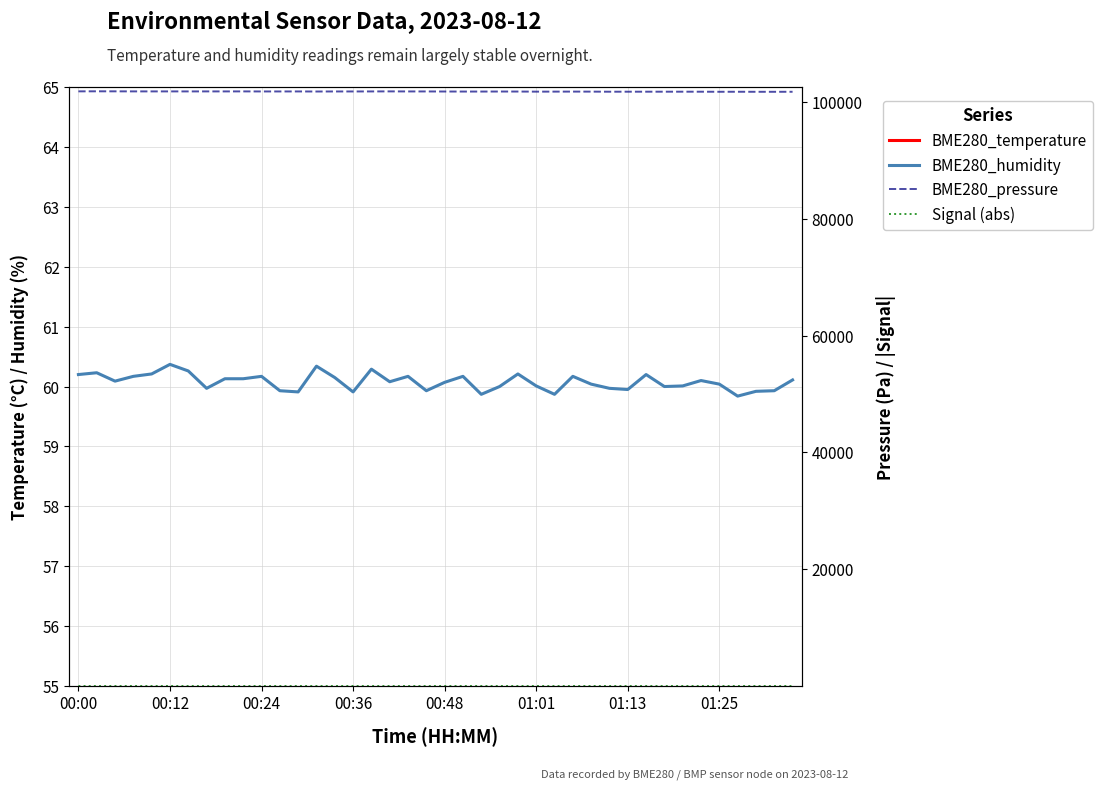

What is the sum of the Signal (abs) values at 00:48 and 34?

122.0